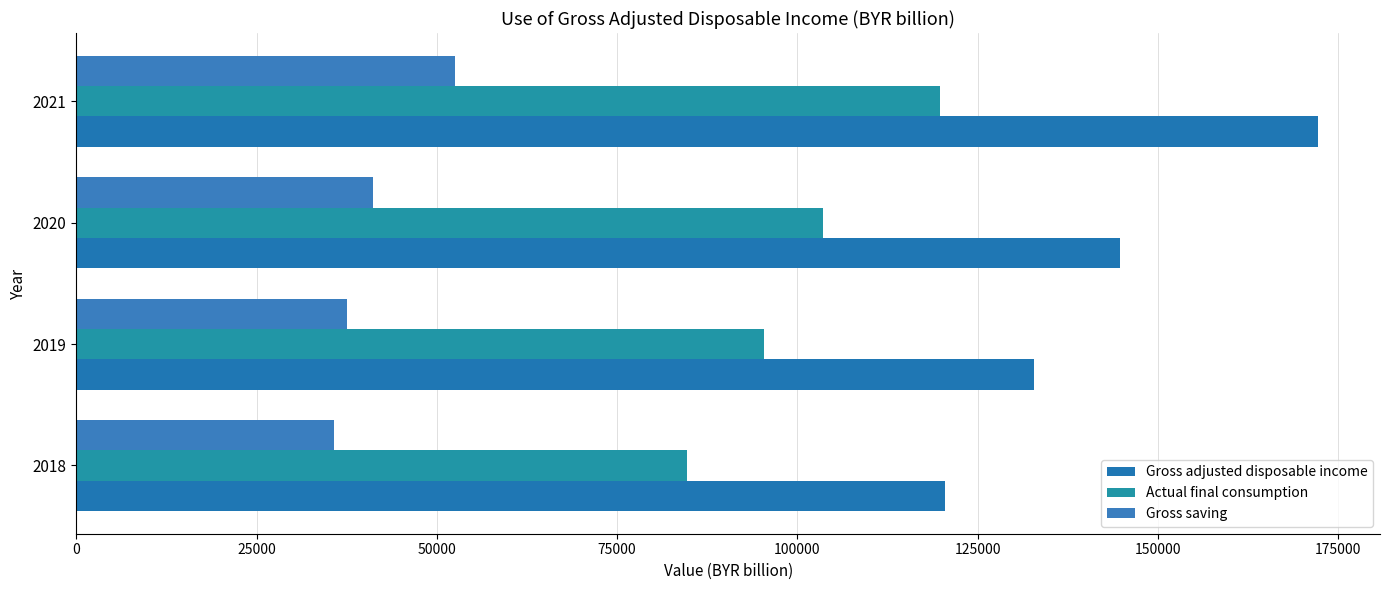

What is the value of the Gross adjusted disposable income bar at the 4th from the left?

172190.2